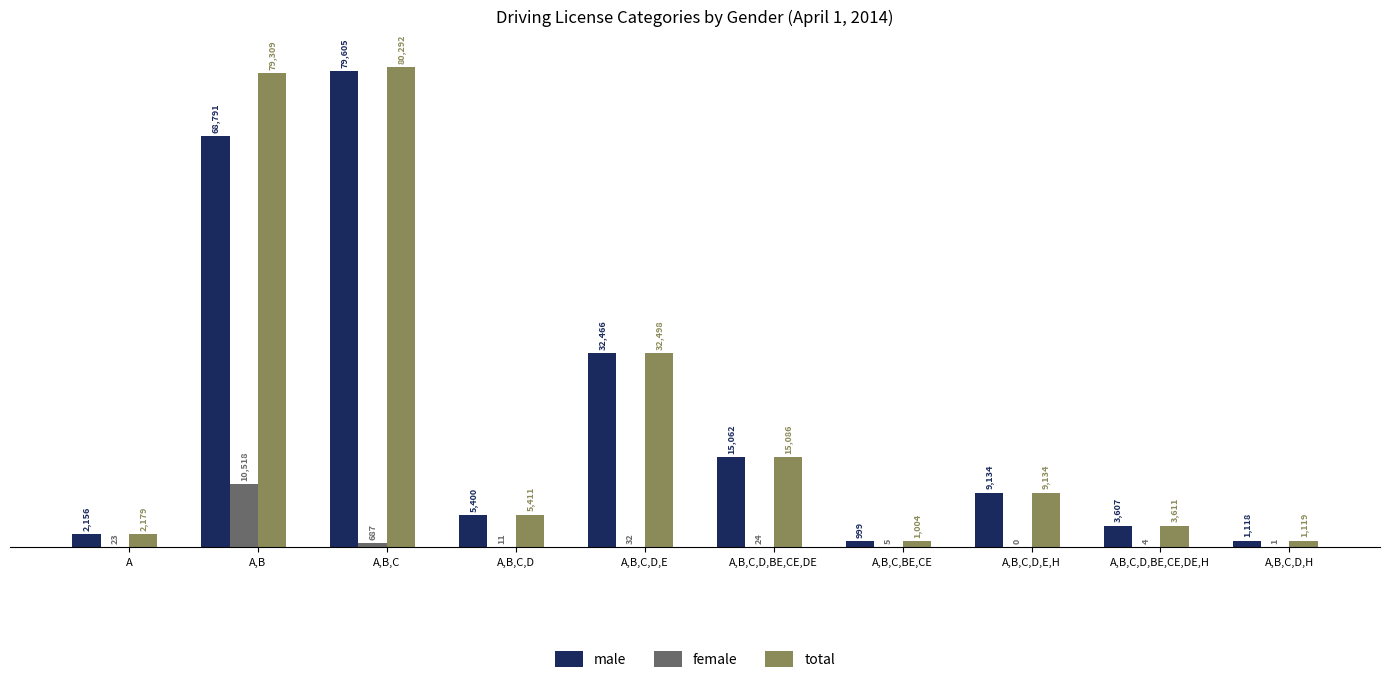

The value of female at A,B,C,BE,CE is 5. True or false?

True